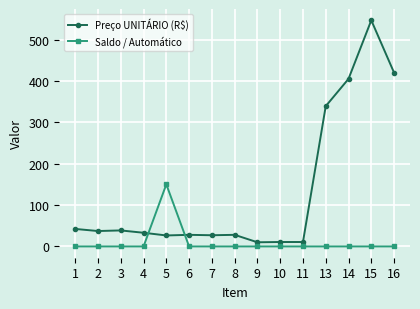

At how many categories does at least one series exceed 281?

4